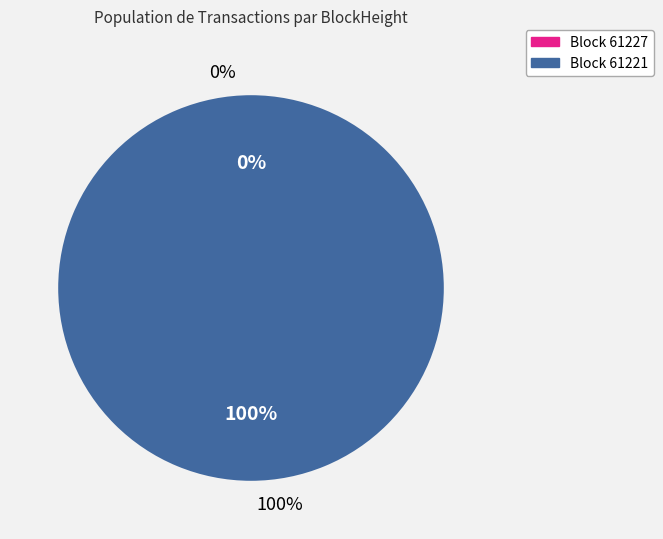

How much of the chart is everything except 61227?

100.0%